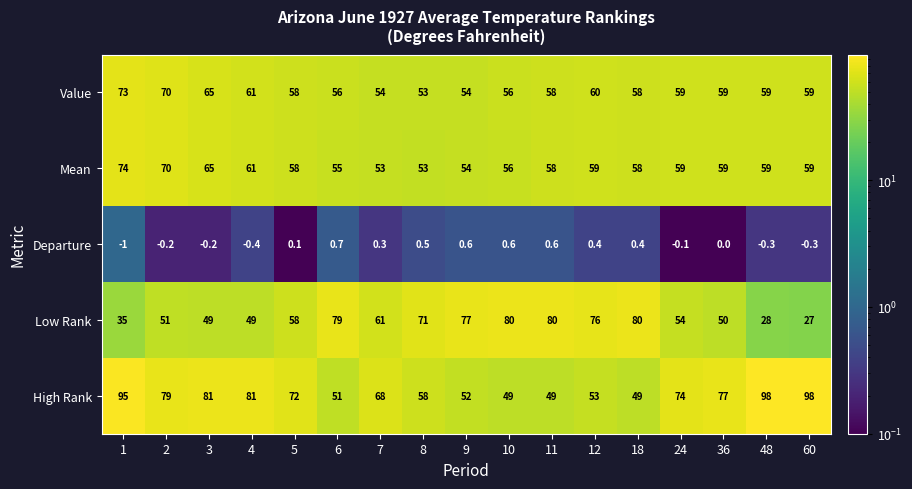

What is the highest value of the Low Rank series?

80.0